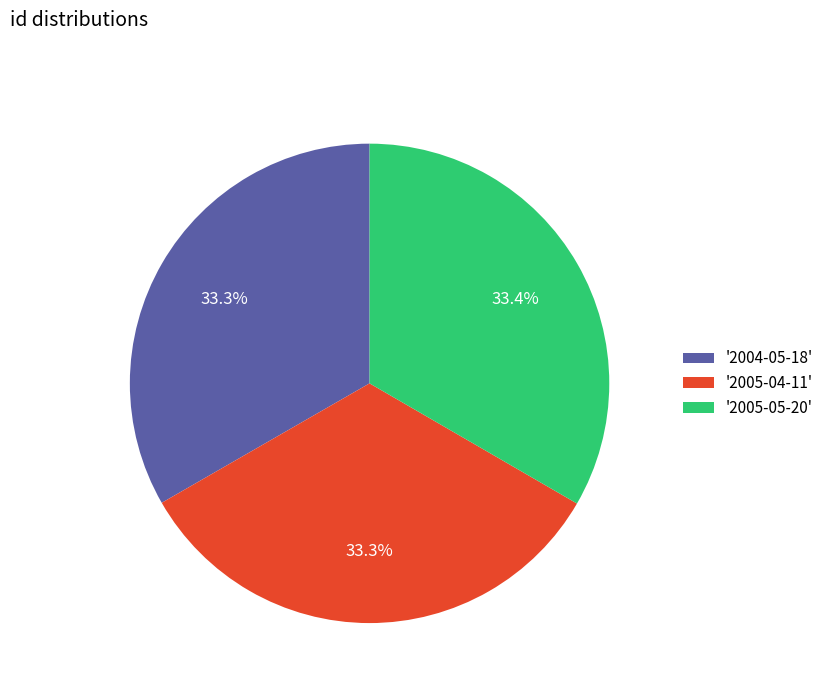

Combined, do '2004-05-18' and '2005-05-20' account for over 50%?

Yes